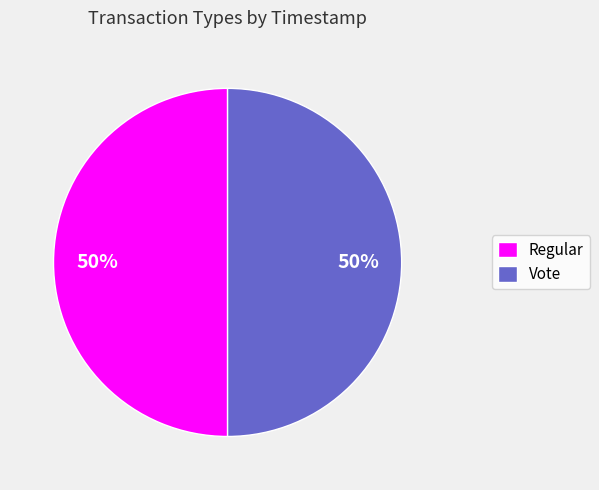

Do Vote and Regular together represent more than half of the pie?

Yes